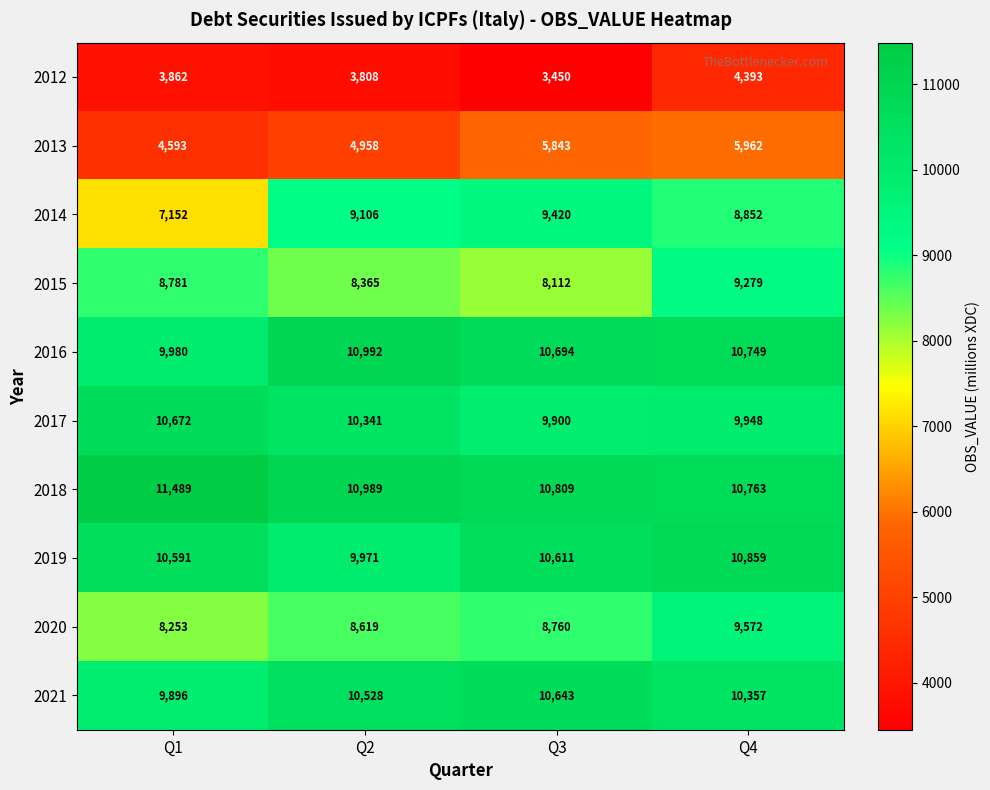

Count the number of data series in this chart.

10